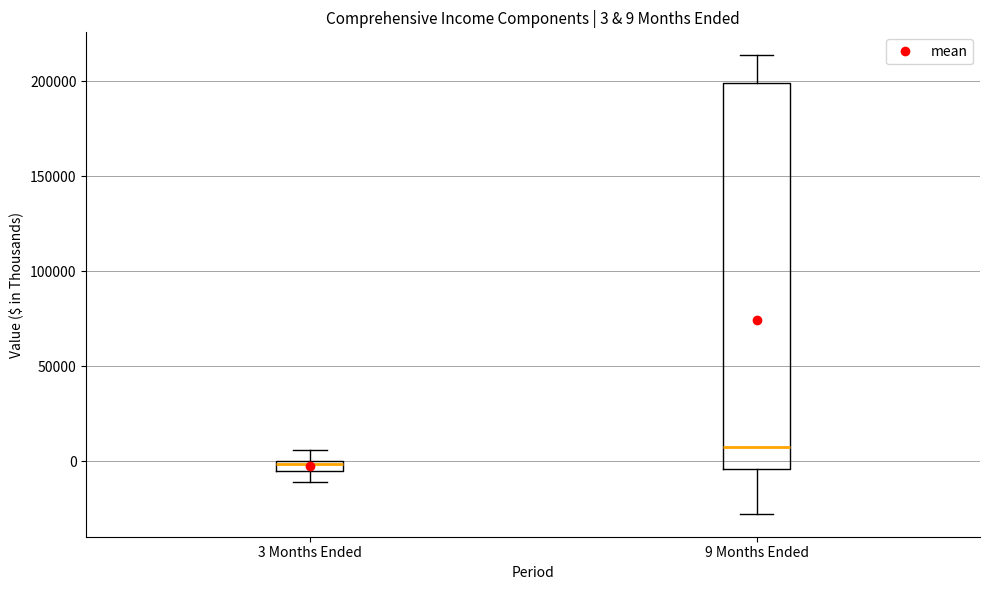

Which box is the tallest, from its lower edge to its upper edge?

9 Months Ended